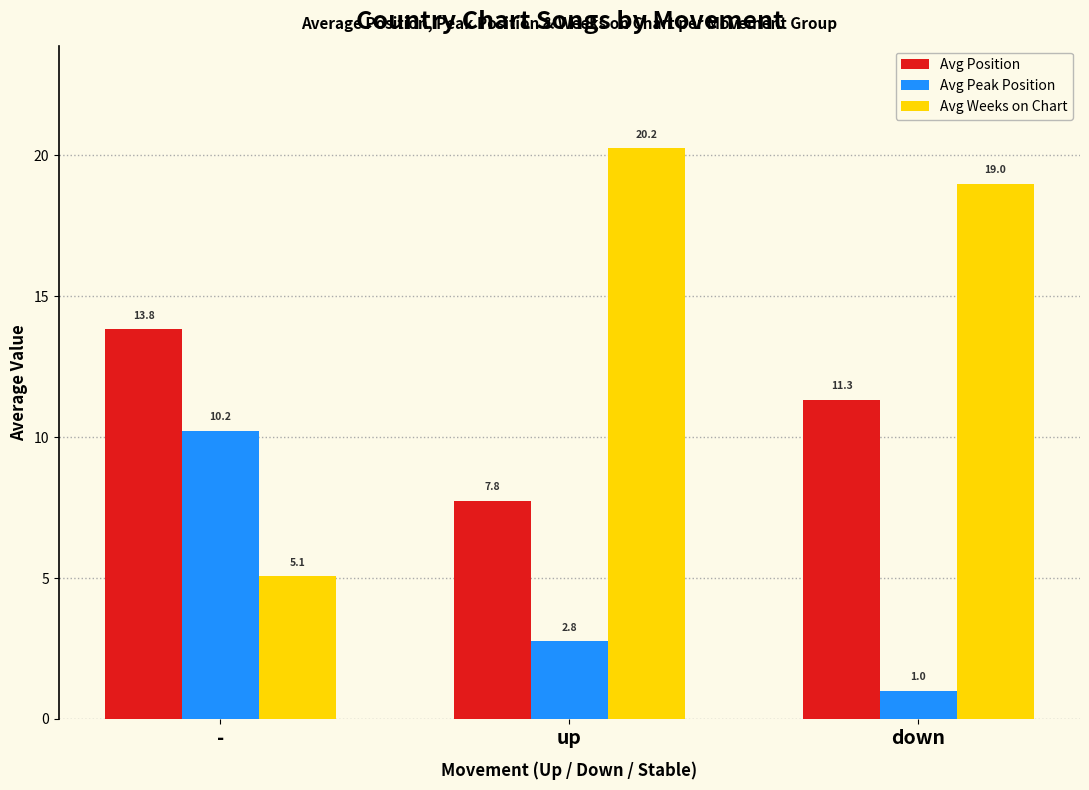

Where does the Avg Position series first go above 11?

-